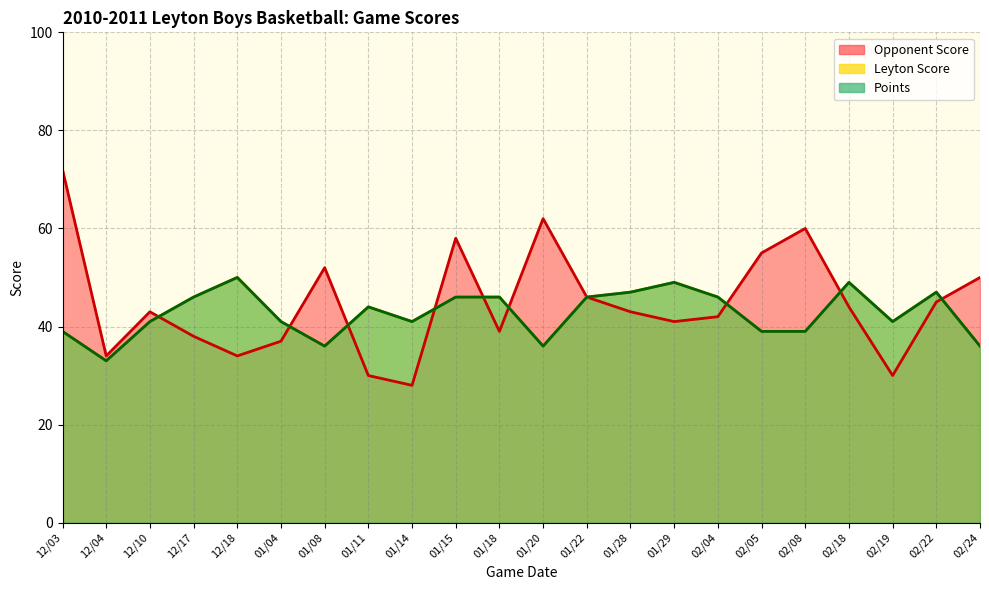

Which category has the highest value in the Opponent Score series?

12/03